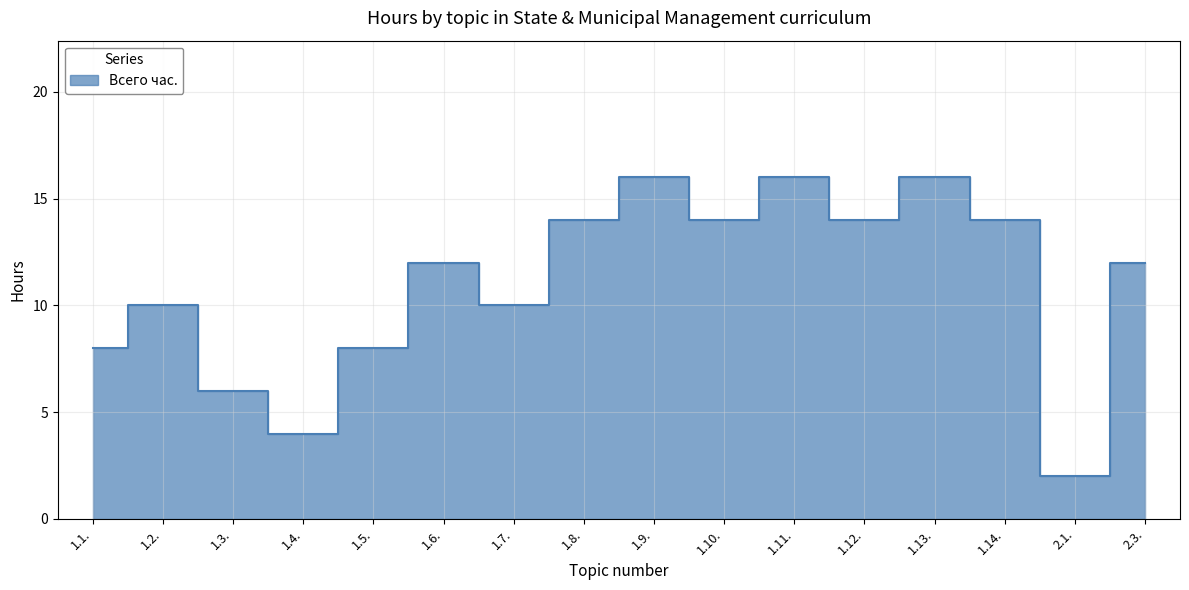

At which category does the chart reach its minimum across all series?

2.1.